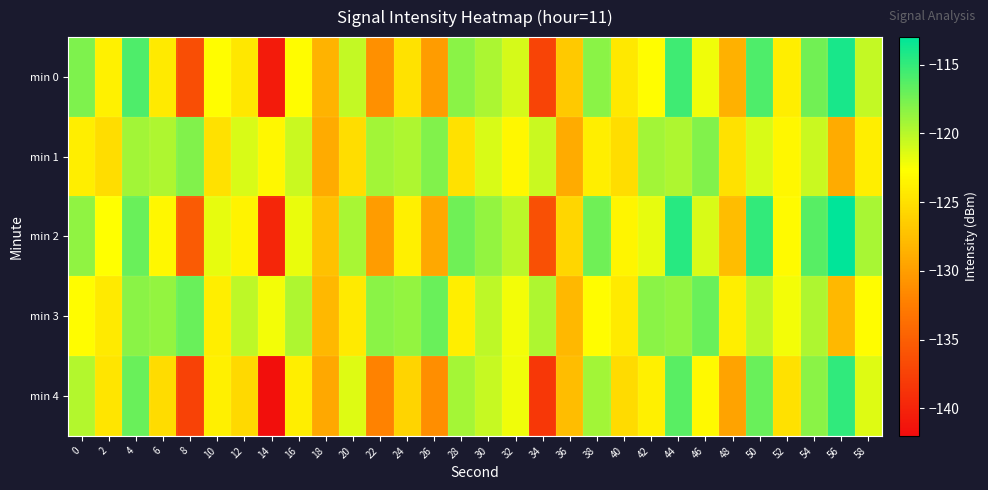

Which has a higher value, 50 or 26?

50